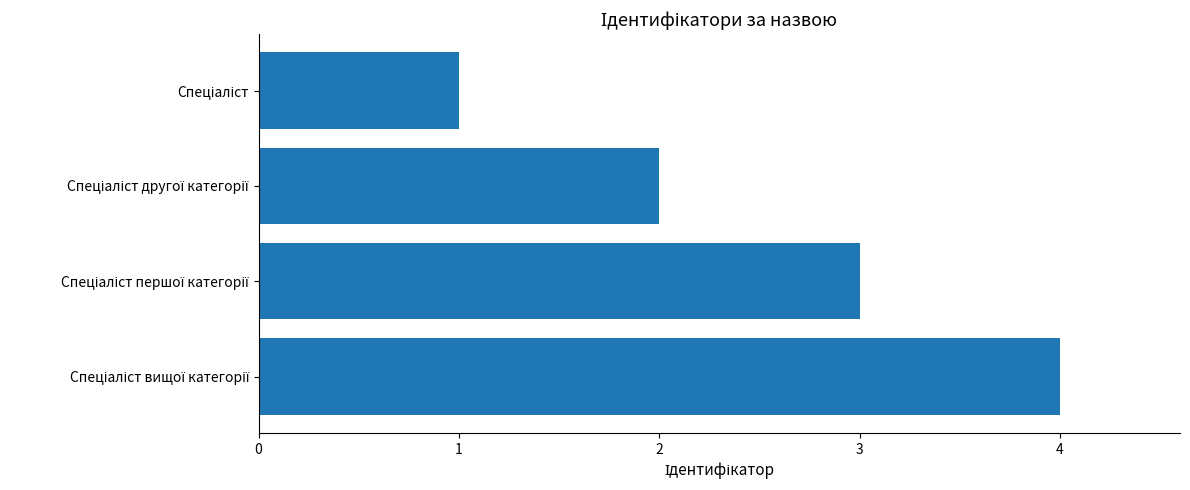

What is the sum of all values?

10